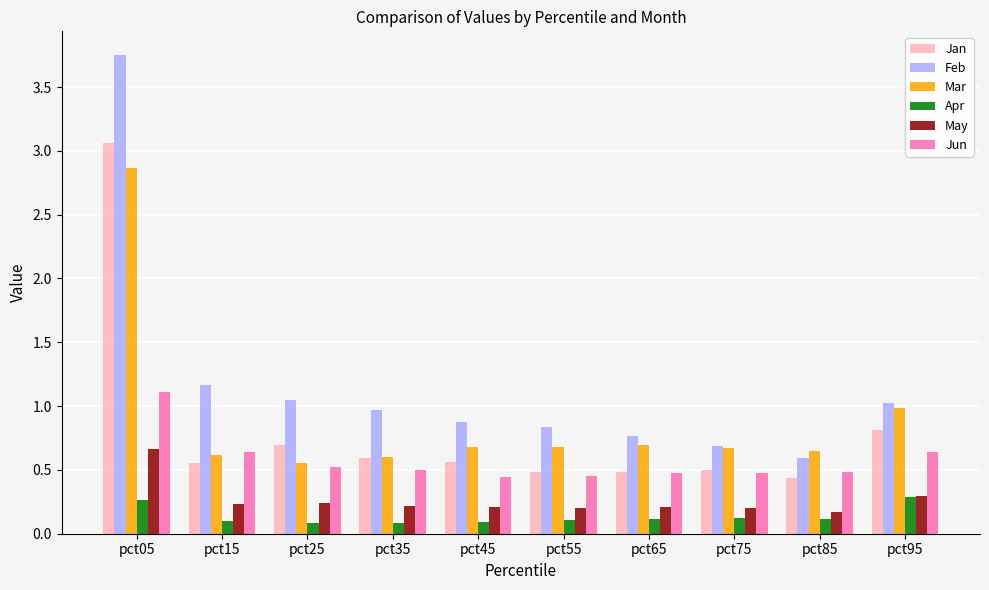

Where is Feb nearest to the value 2?

pct15